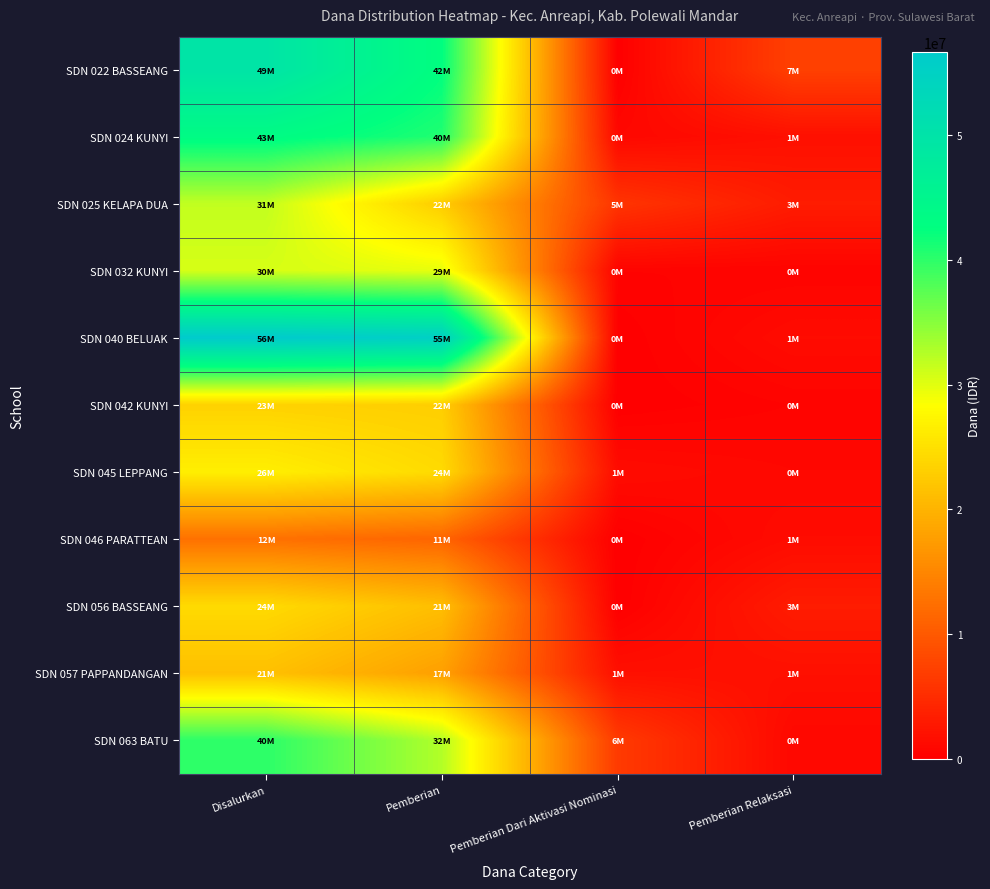

Which series has the largest total across all categories?

SDN 040 BELUAK